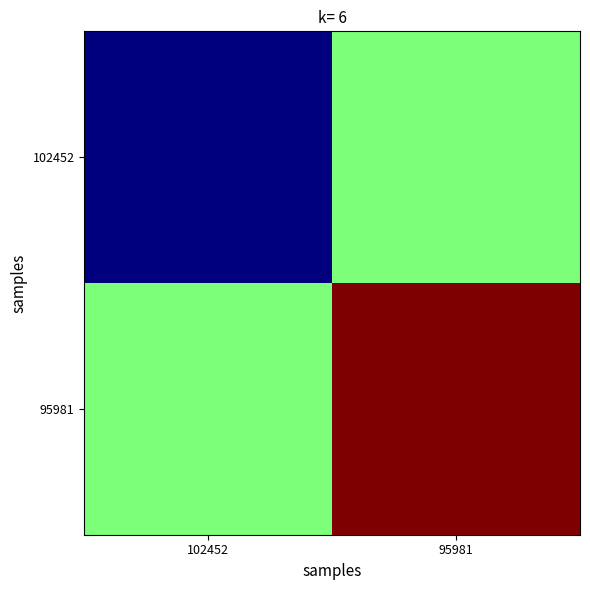

At 95981, list the series in order from largest to smallest.

95981, 102452